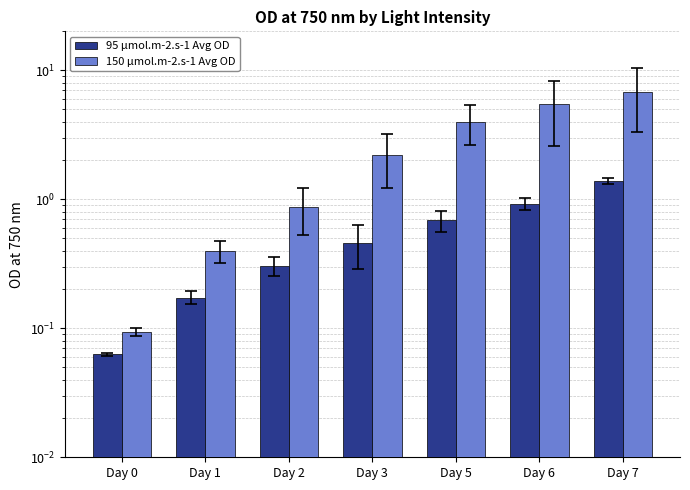

Is it true that 150 µmol.m-2.s-1 Avg OD equals 6.1 at Day 5?

False